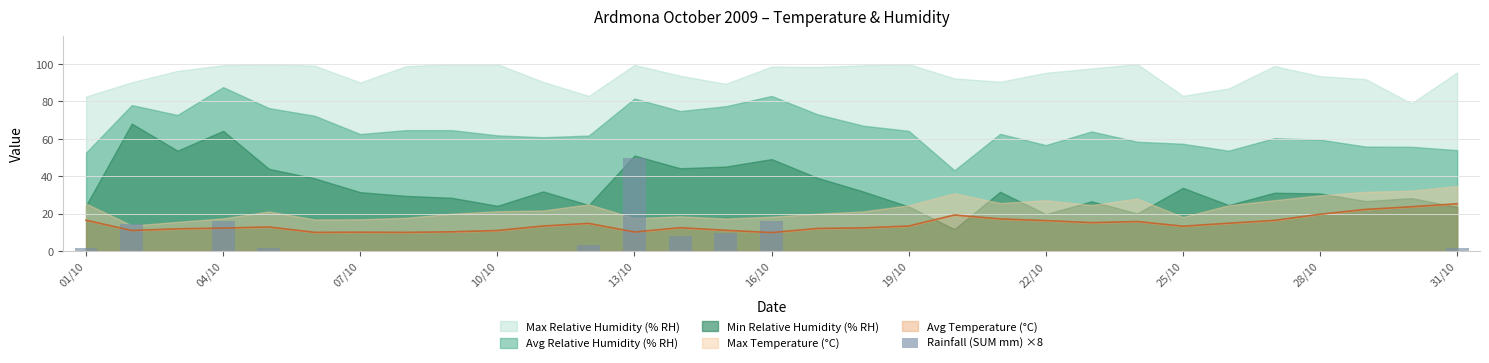

Are the bars horizontal?

No